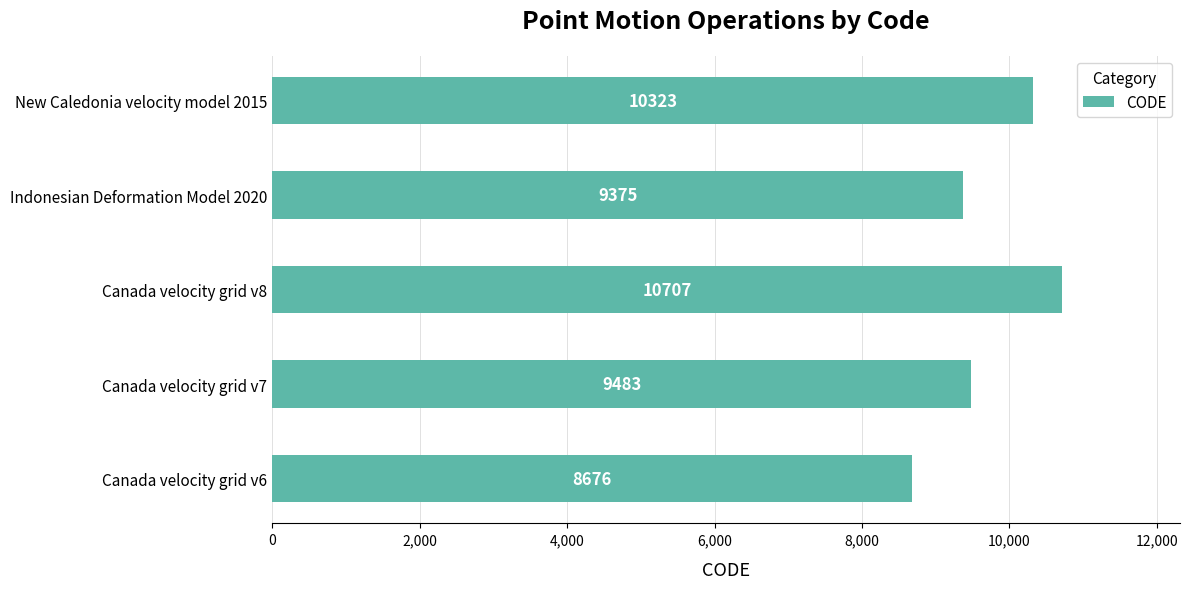

Between Canada velocity grid v7 and Indonesian Deformation Model 2020, which is larger?

Canada velocity grid v7